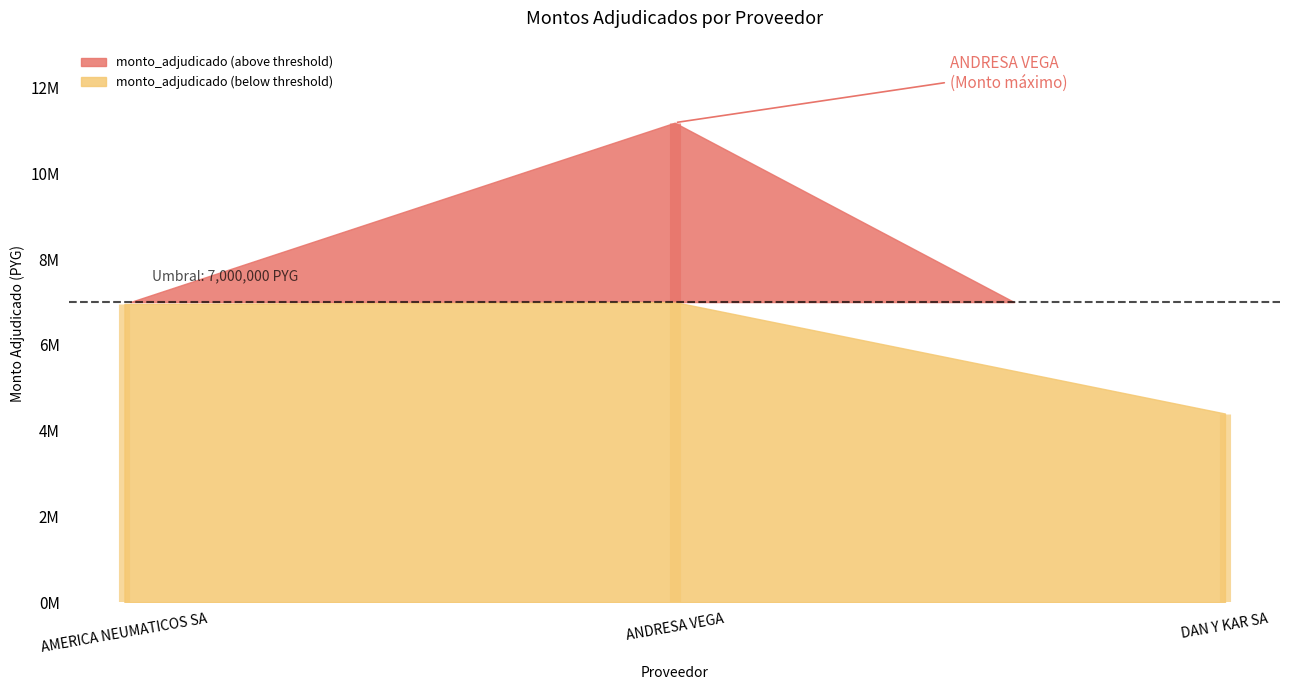

List the labels in order of value, largest first.

ANDRESA VEGA, AMERICA NEUMATICOS SA, DAN Y KAR SA